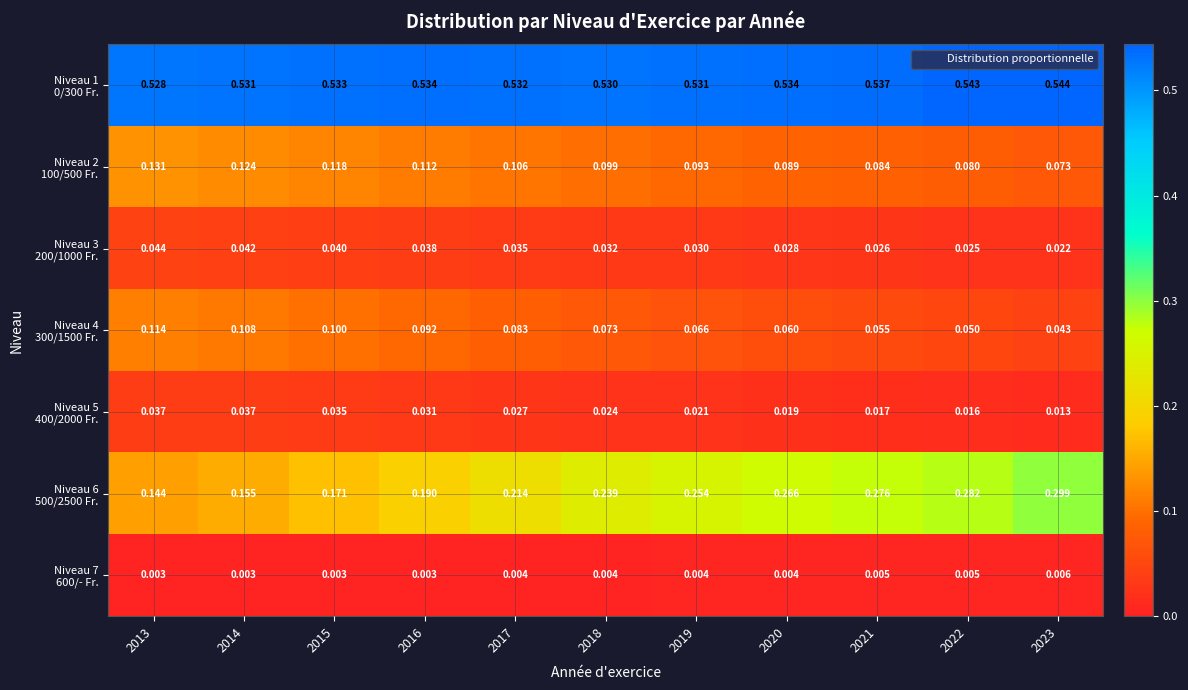

How many data points does each series have?

11